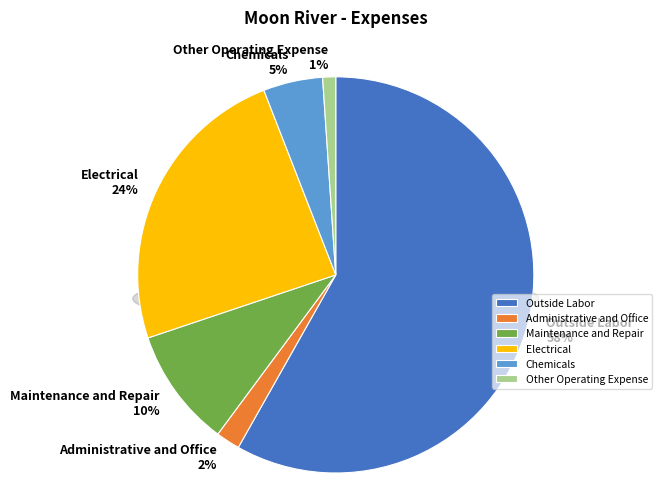

To the nearest percent, what is the average slice percentage?

17%